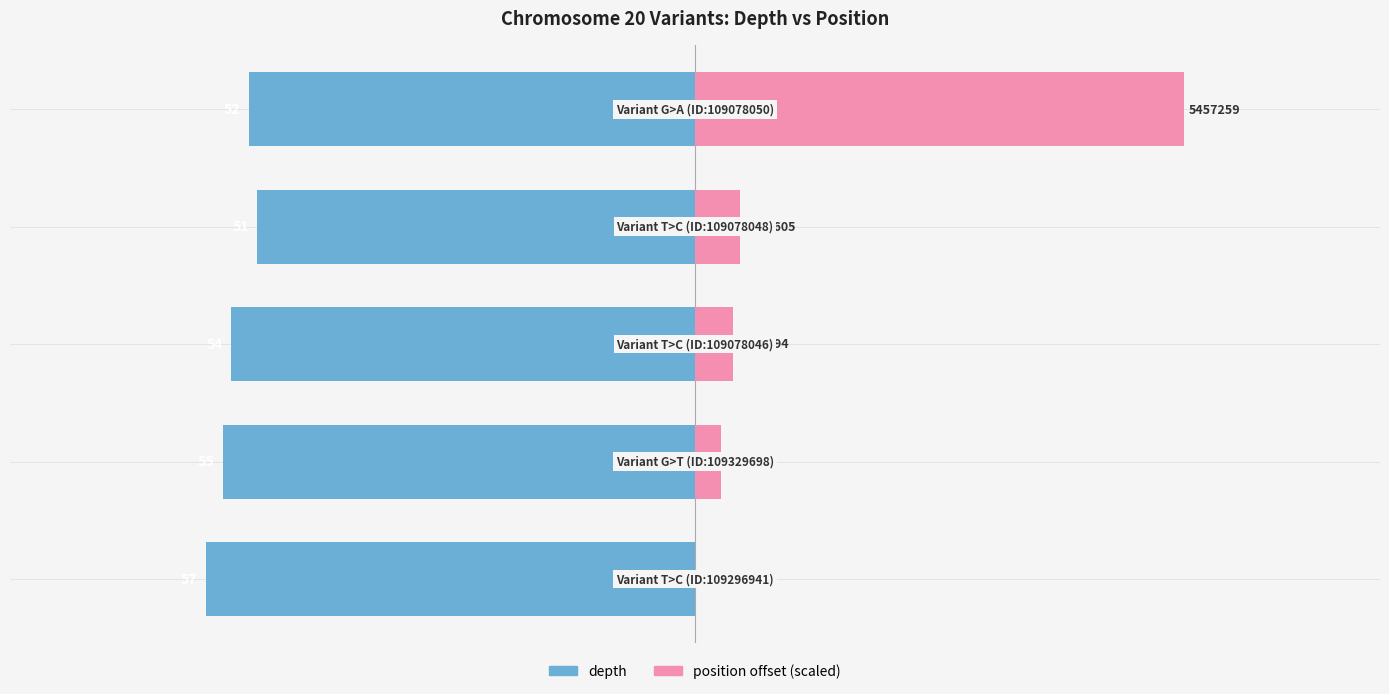

How many bars are there in total?

10